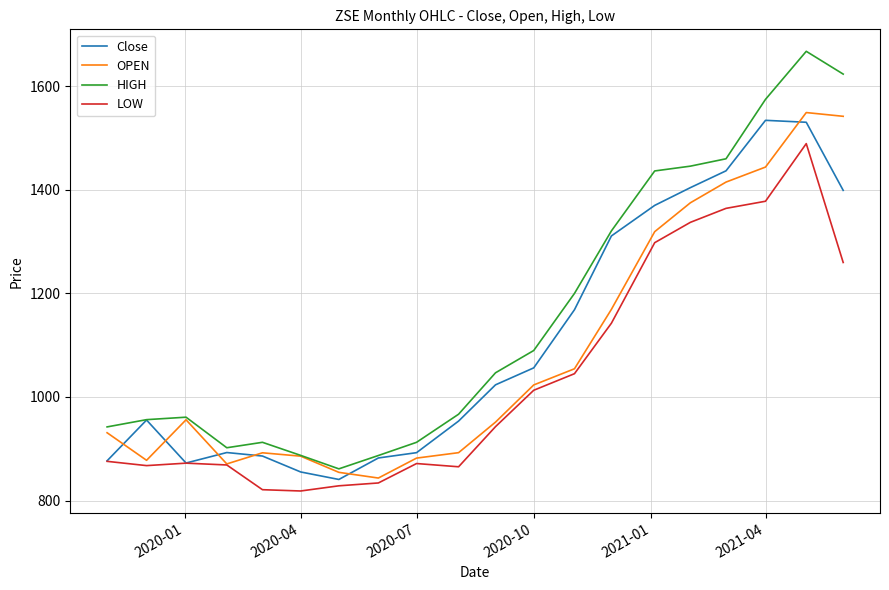

Which series has the largest range (max minus min)?

HIGH